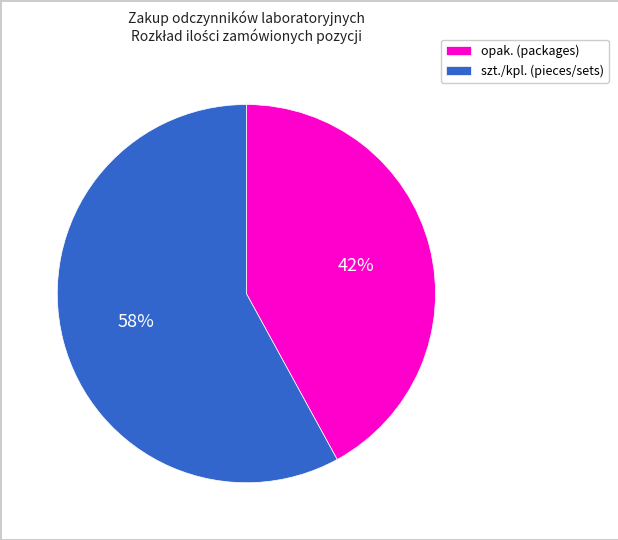

The szt./kpl. (pieces/sets) slice represents 58% of the pie. True or false?

True